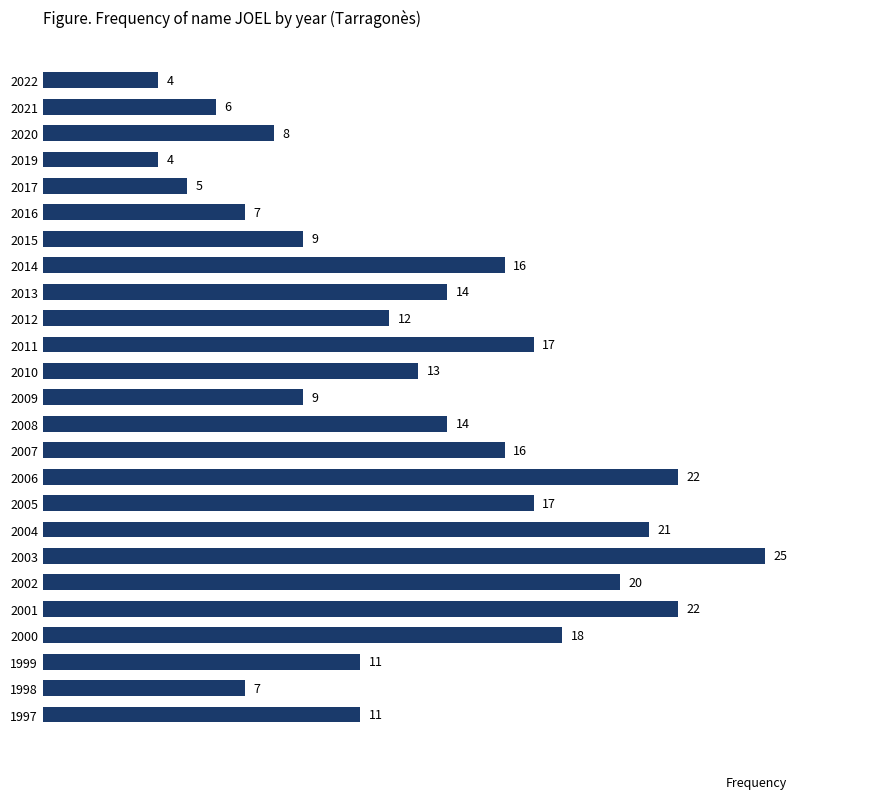

Is it true that the value at 2020 is 4?

False